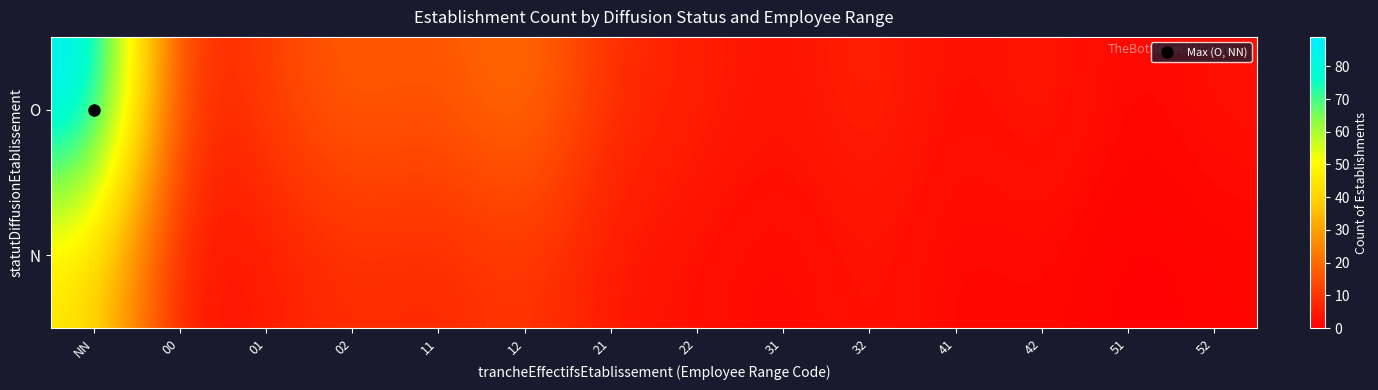

What is the total value across all series at 51?

1